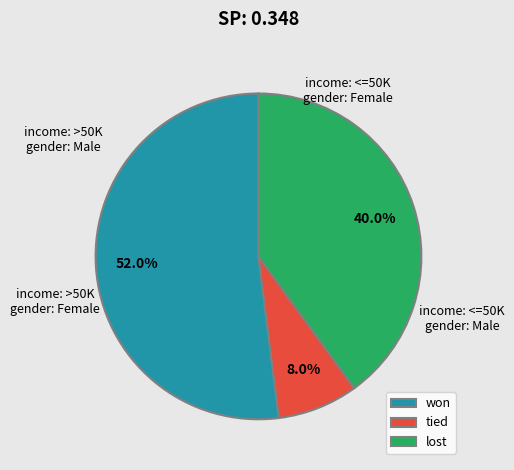

To the nearest percent, what percentage of the pie is won?

52%